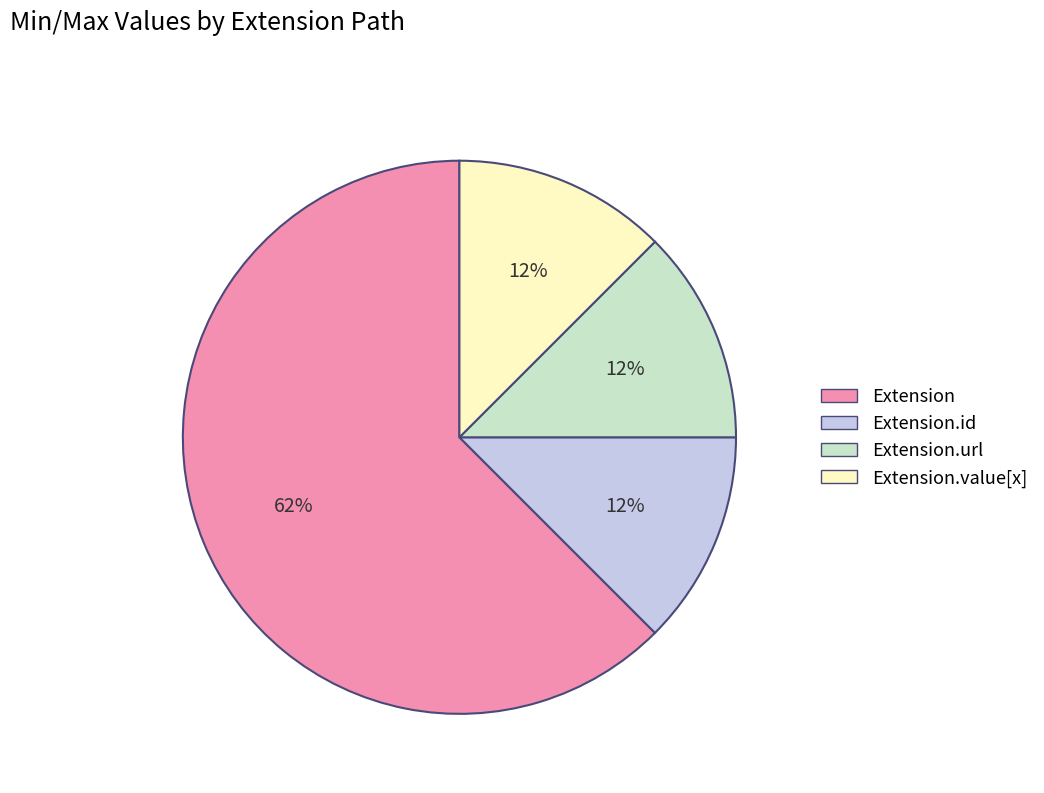

To the nearest percent, what is the average slice percentage?

25%